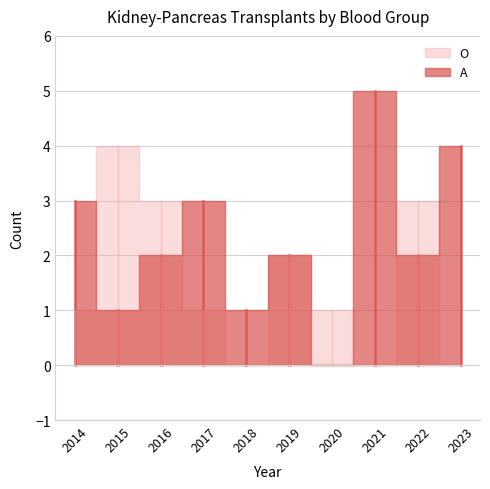

Which series has the widest spread of values?

A